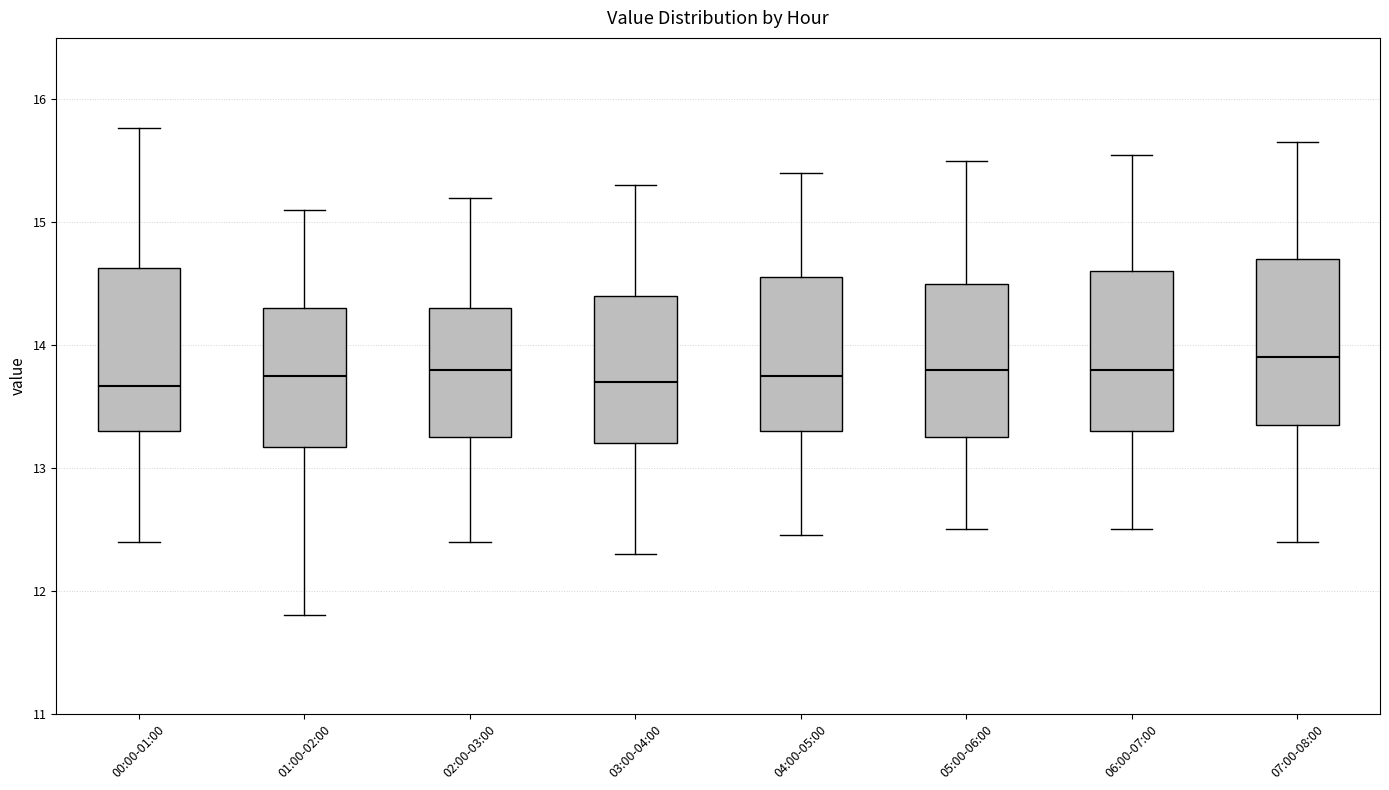

Where is the lower edge of the box for 00:00-01:00 on the y-axis? The values are not printed on the chart, so give them approximately, as read against the axis.

13.3